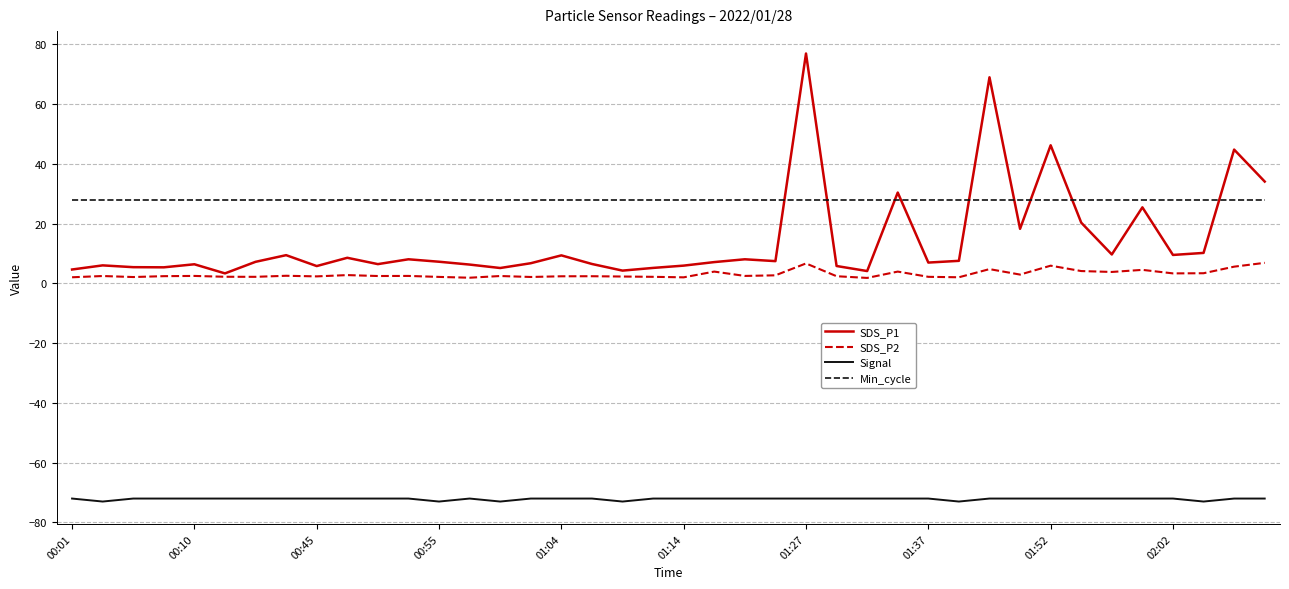

Rank the series by their maximum value, from lowest to highest.

Signal, SDS_P2, Min_cycle, SDS_P1